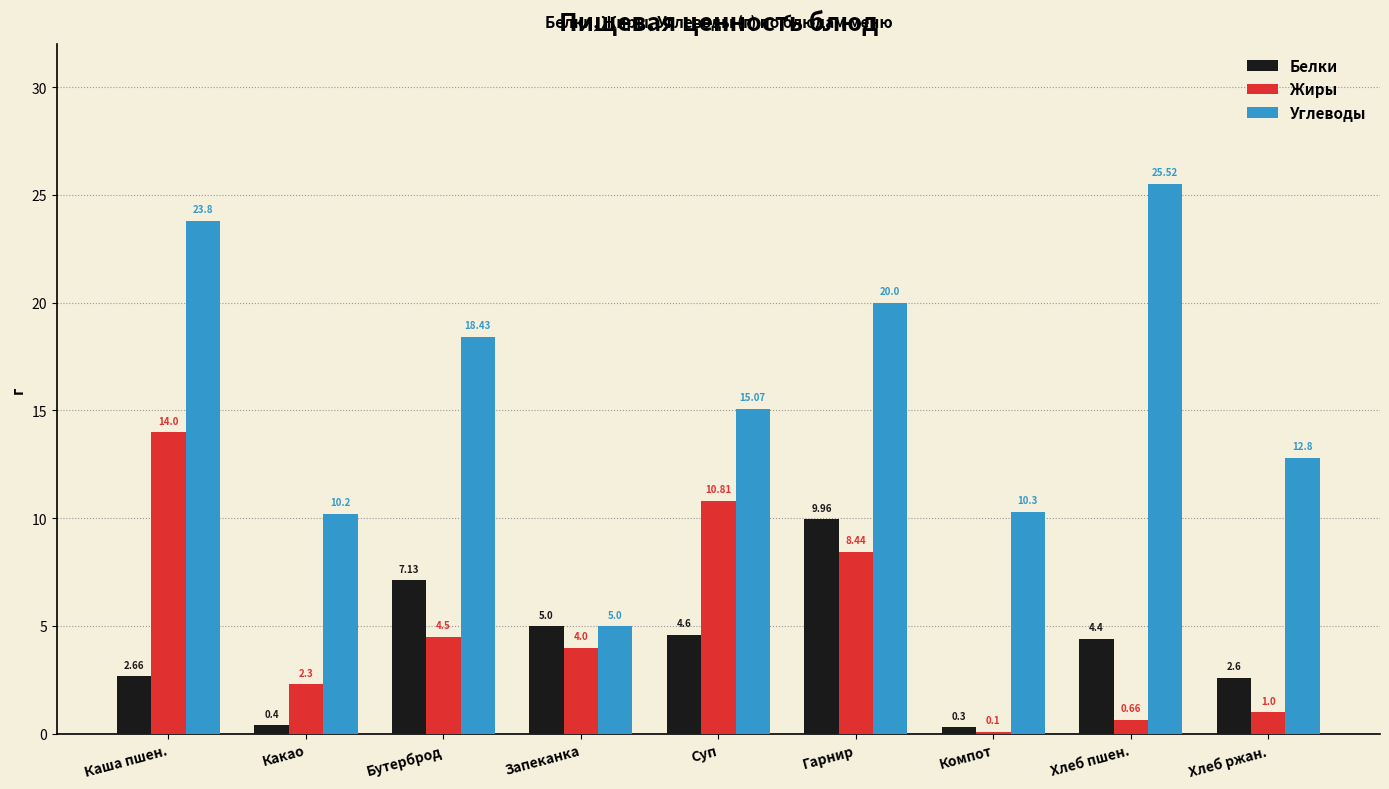

How many groups of bars are there?

9